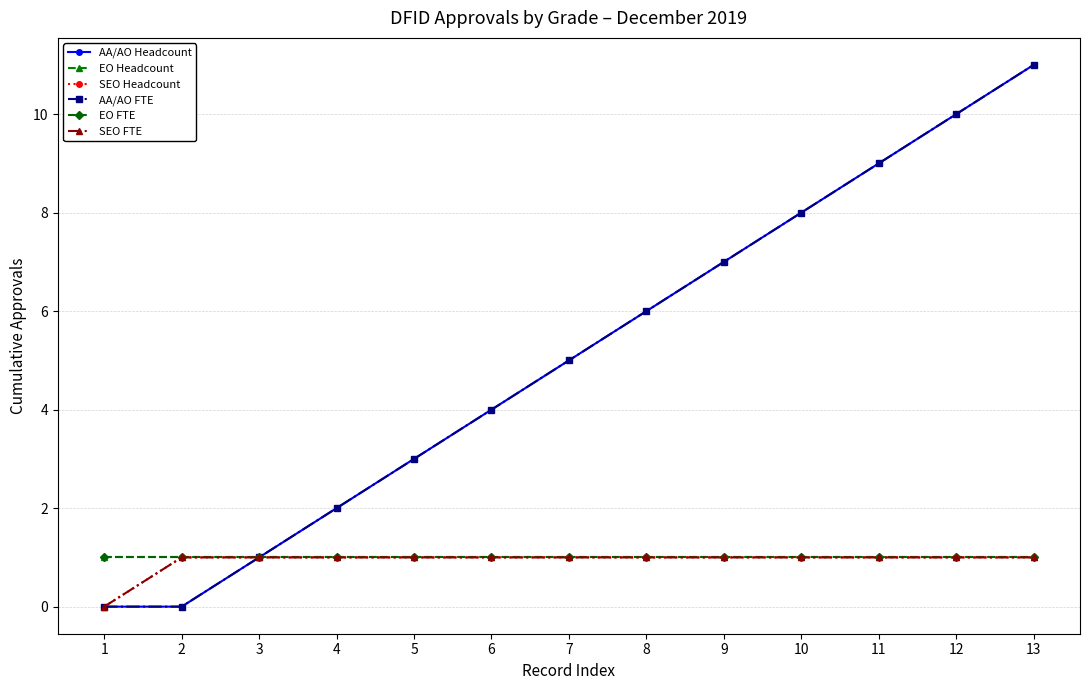

What is the difference between the AA/AO FTE values at 6 and 5?

1